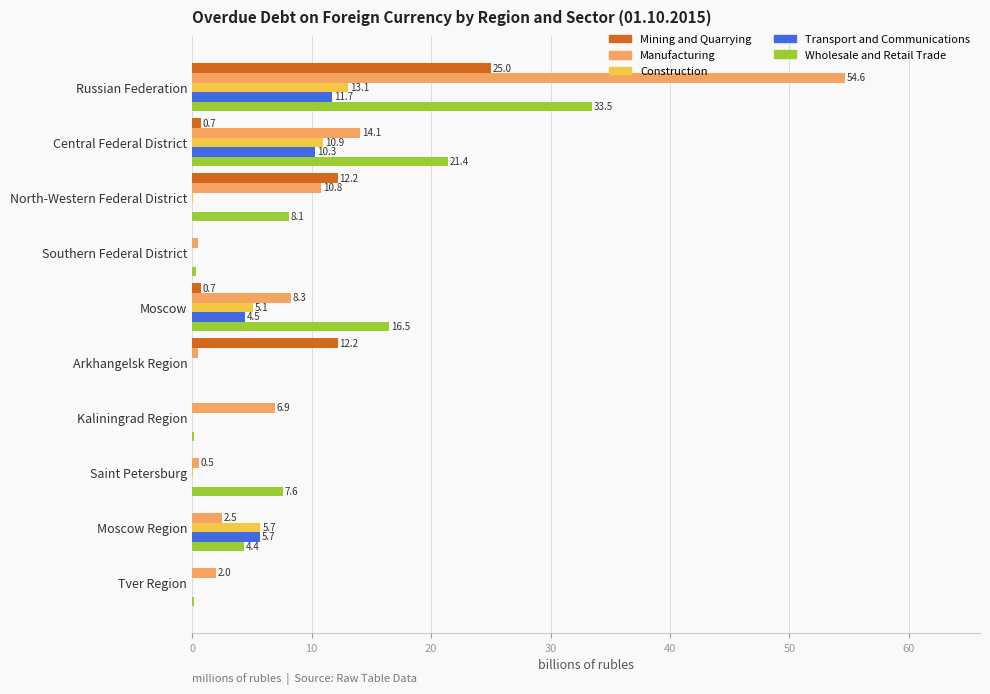

The value of Manufacturing at North-Western Federal District is 5.1. True or false?

False